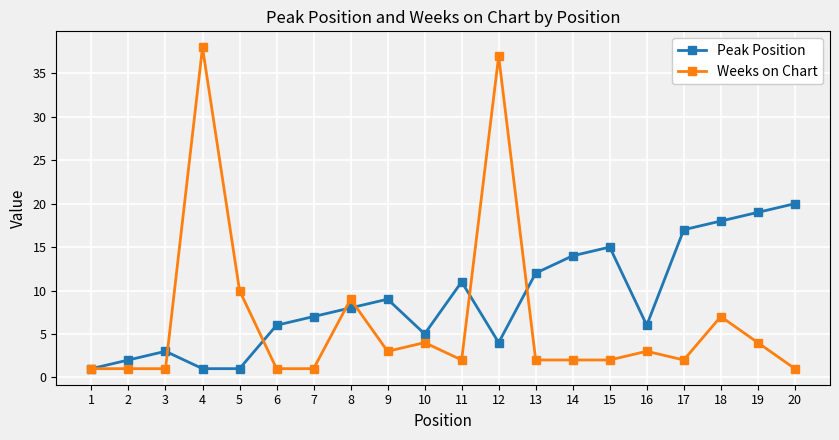

At which category is the sum across all series the highest?

12